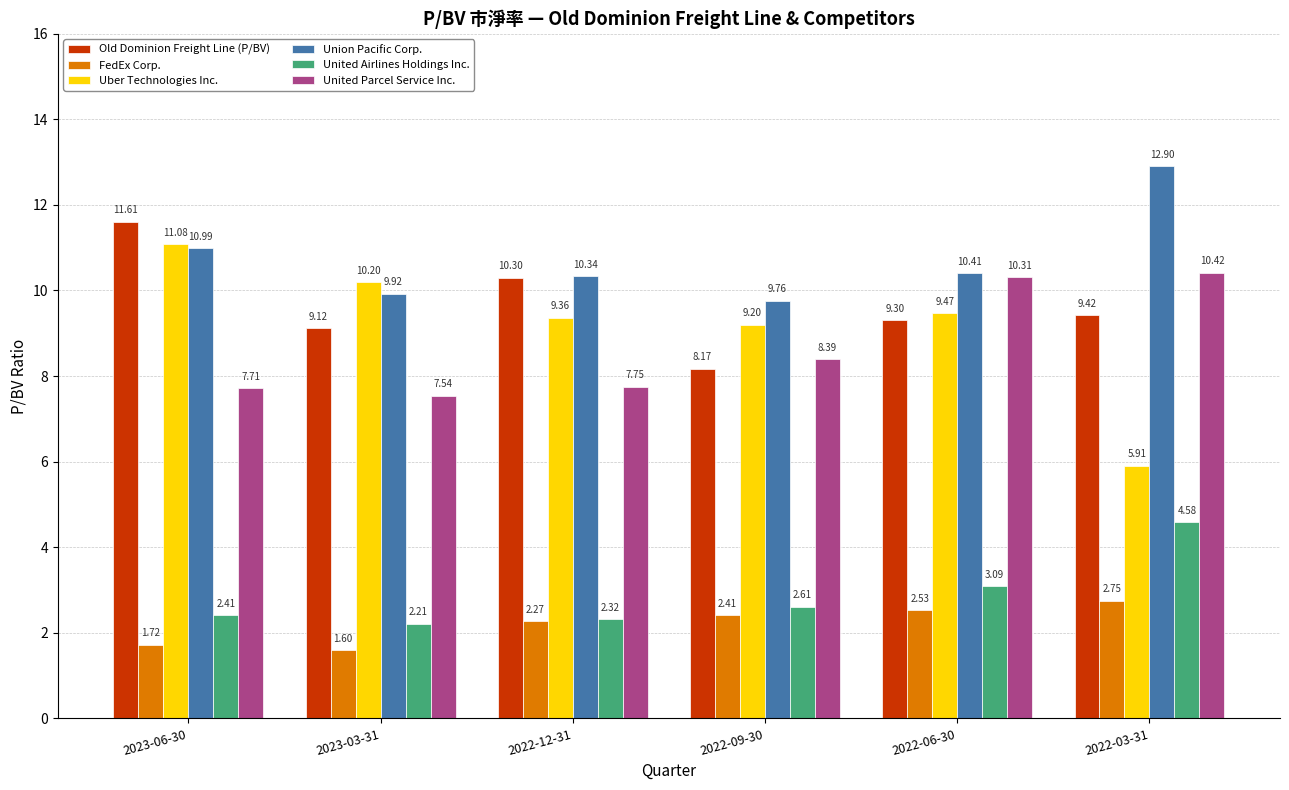

At which label does United Airlines Holdings Inc. reach its peak?

2022-03-31